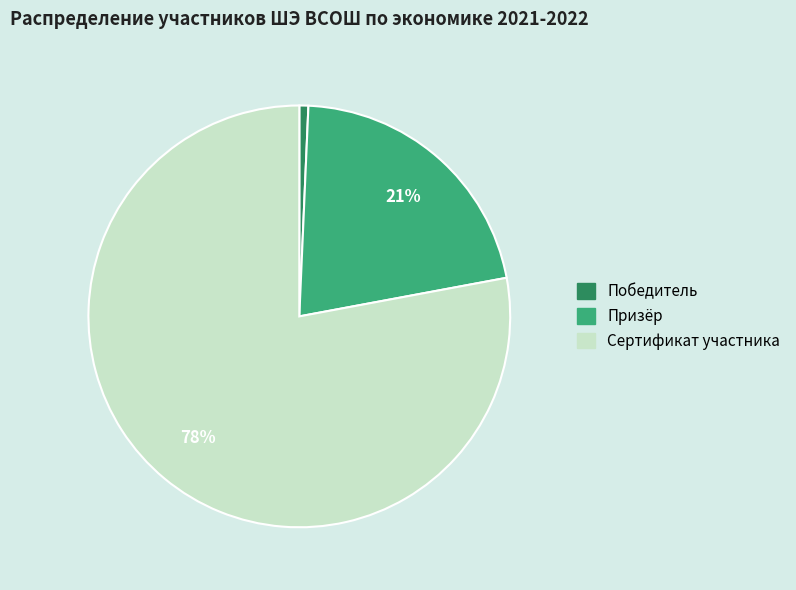

To the nearest percent, what percentage of the pie is Сертификат участника?

78%